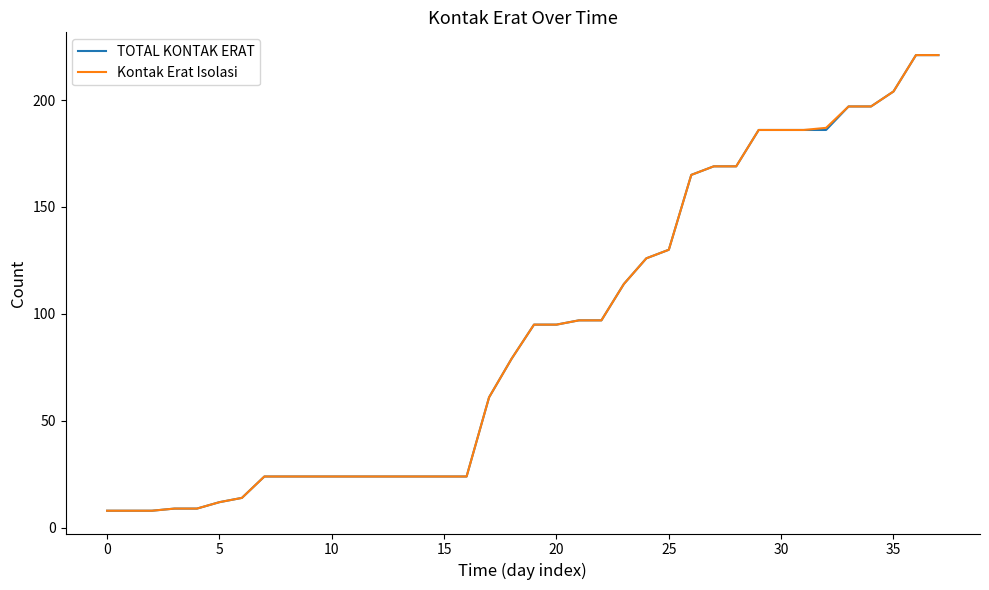

What is the lowest value of the TOTAL KONTAK ERAT series?

8